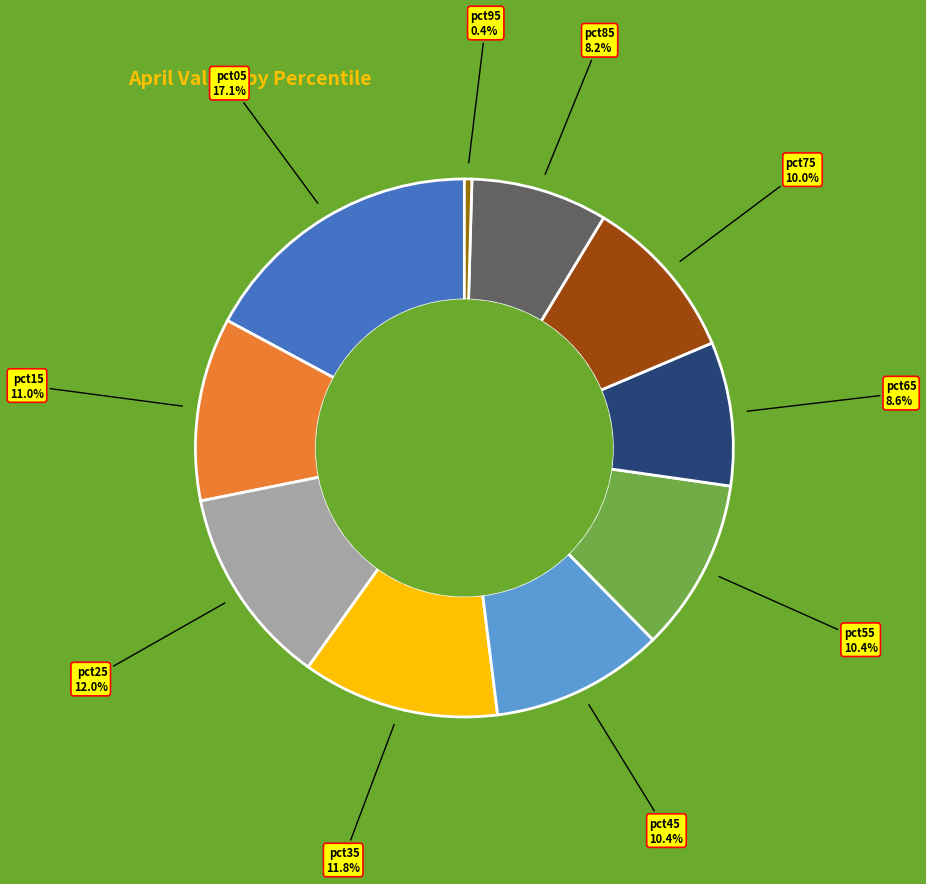

Is there a majority slice in this chart?

No